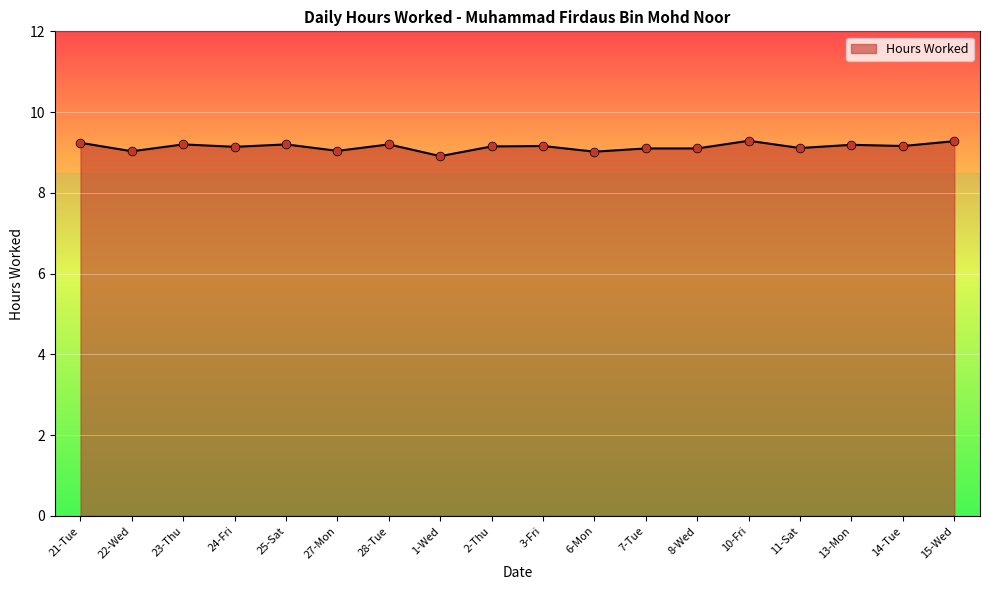

Approximately how many times larger is the value at 21-Tue compared to 13-Mon?

1.0